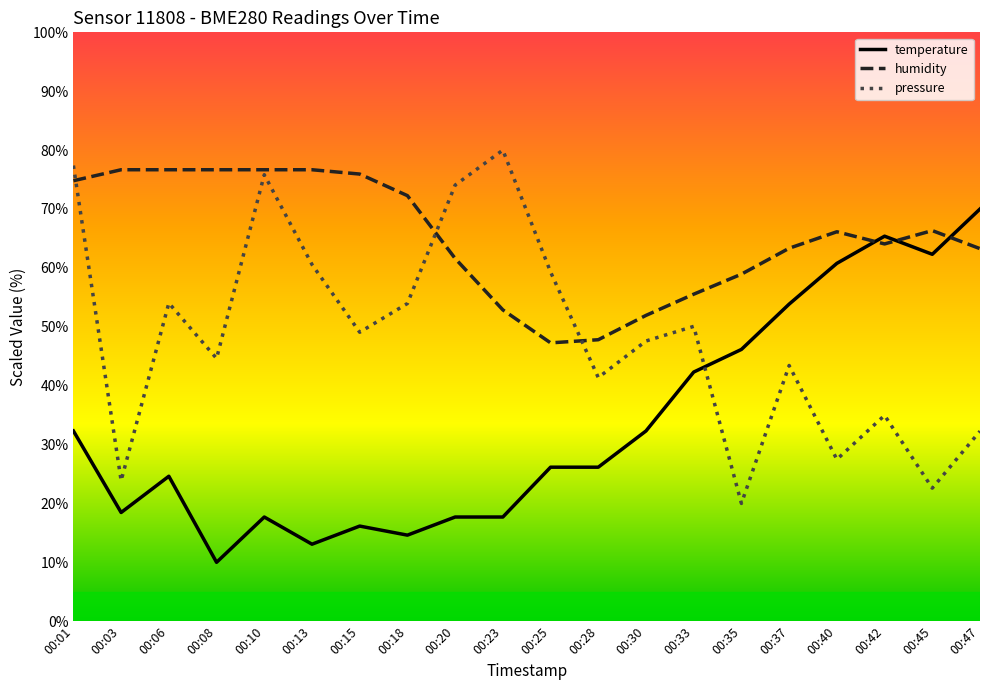

True or false: humidity has a value of 114.6 at 00:10.

False